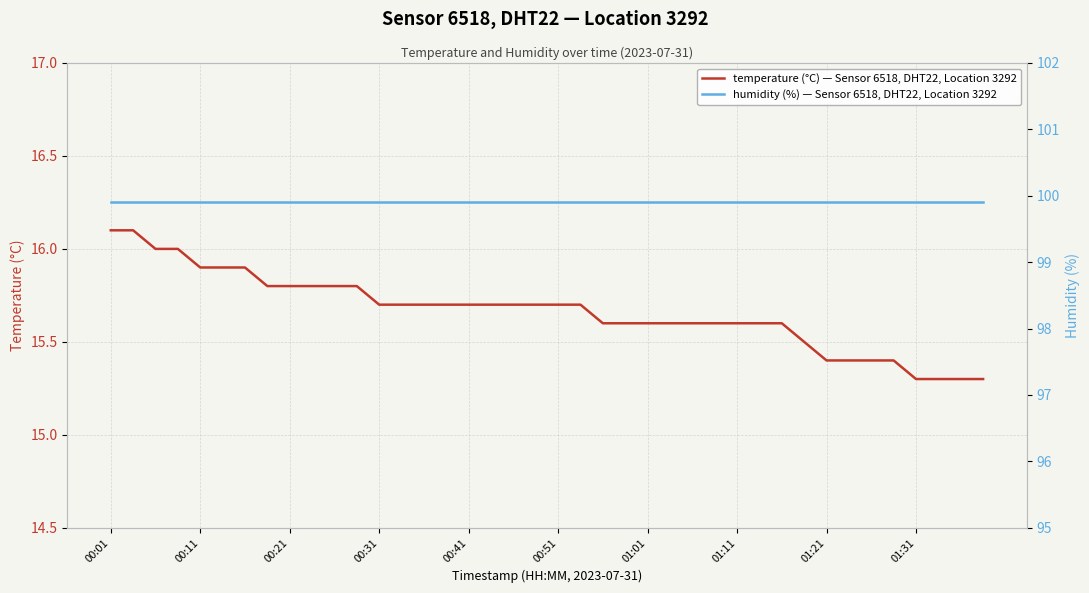

What is the maximum value for temperature (°C) — Sensor 6518, DHT22, Location 3292?

16.1